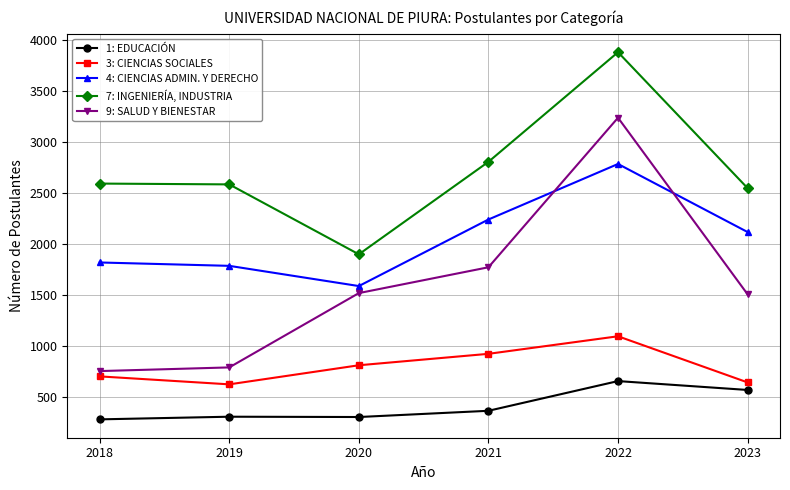

What is the spread (max minus min) of values at 2023?

1977